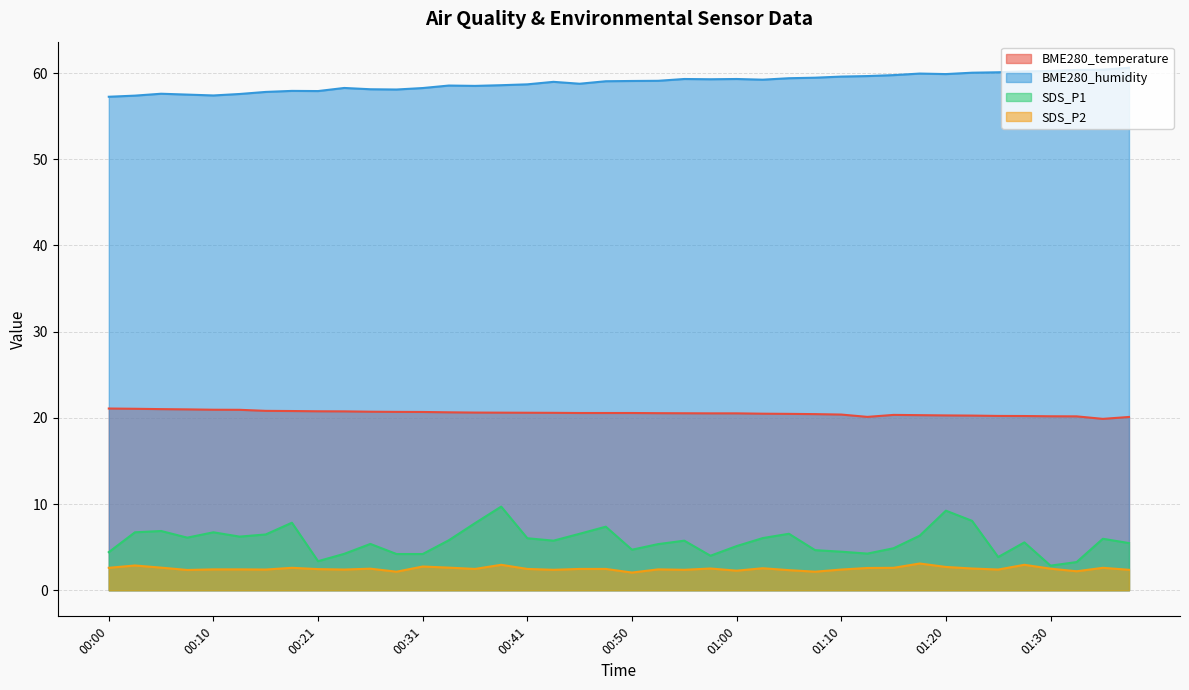

Is it true that SDS_P1 equals 1.8 at 00:46?

False